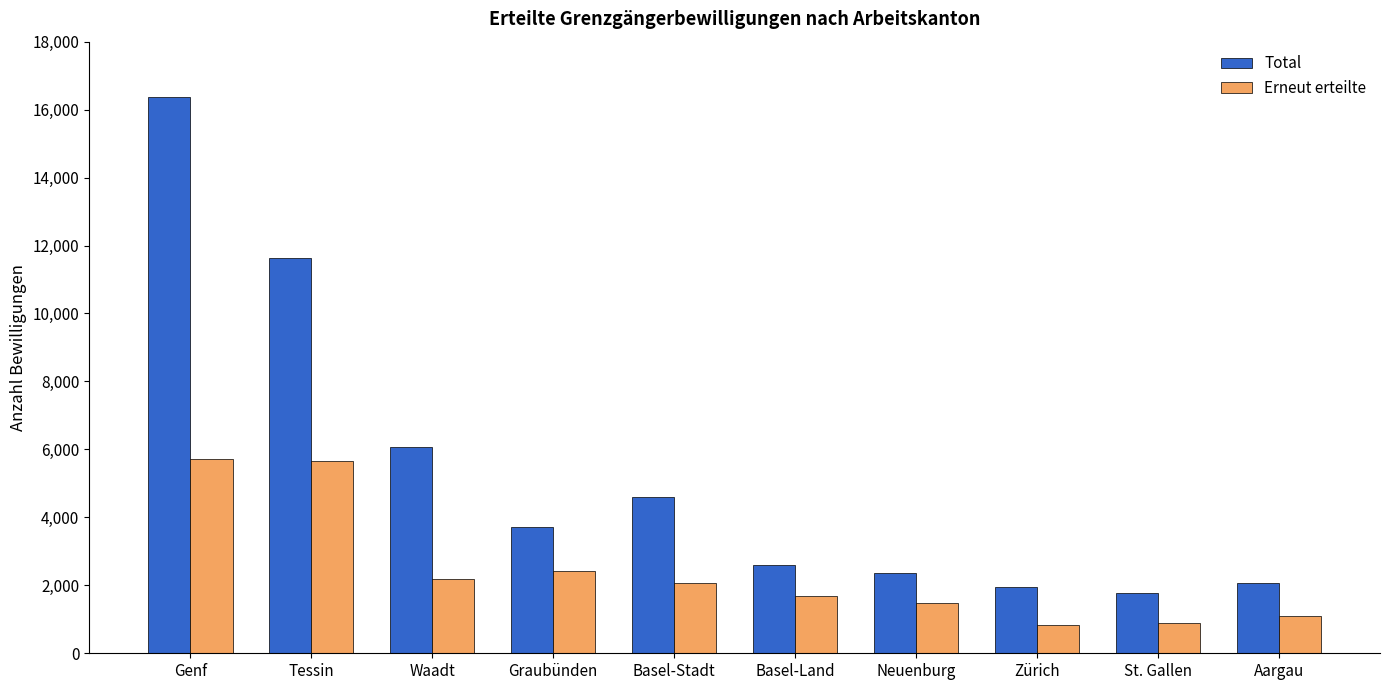

Which series has the largest total across all categories?

Total